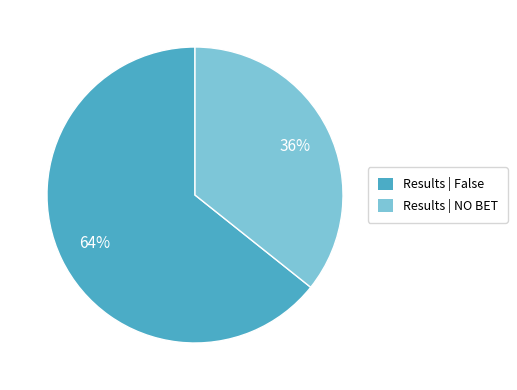

To the nearest percent, what is the average slice percentage?

50%